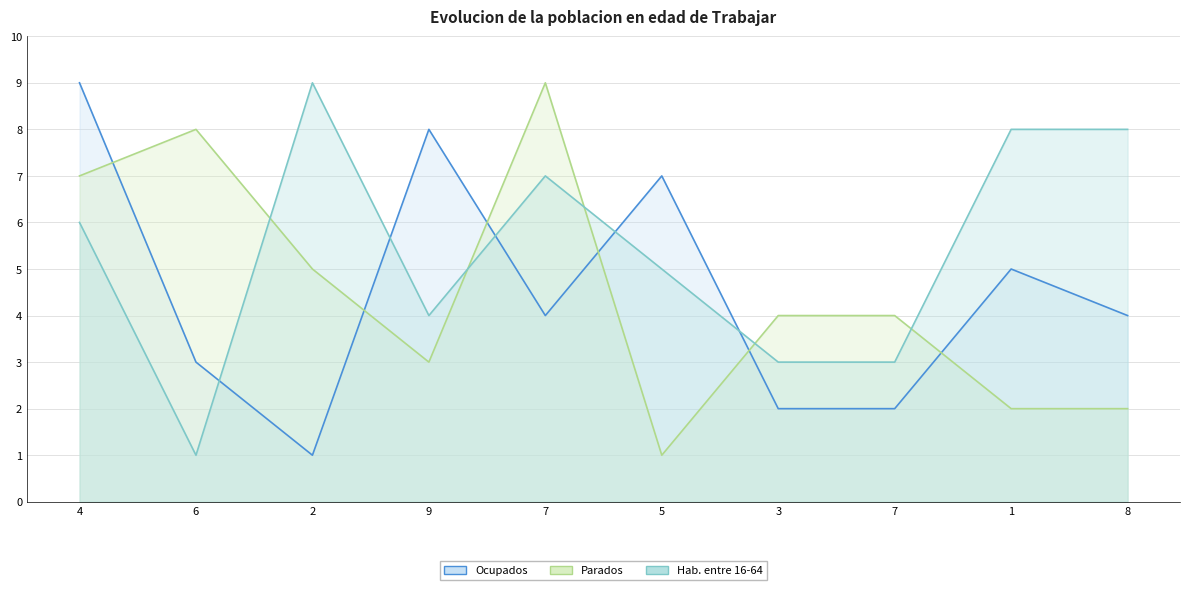

Rank the categories by Parados value from lowest to highest.

5, 1, 8, 9, 3, 7, 2, 4, 6, 7